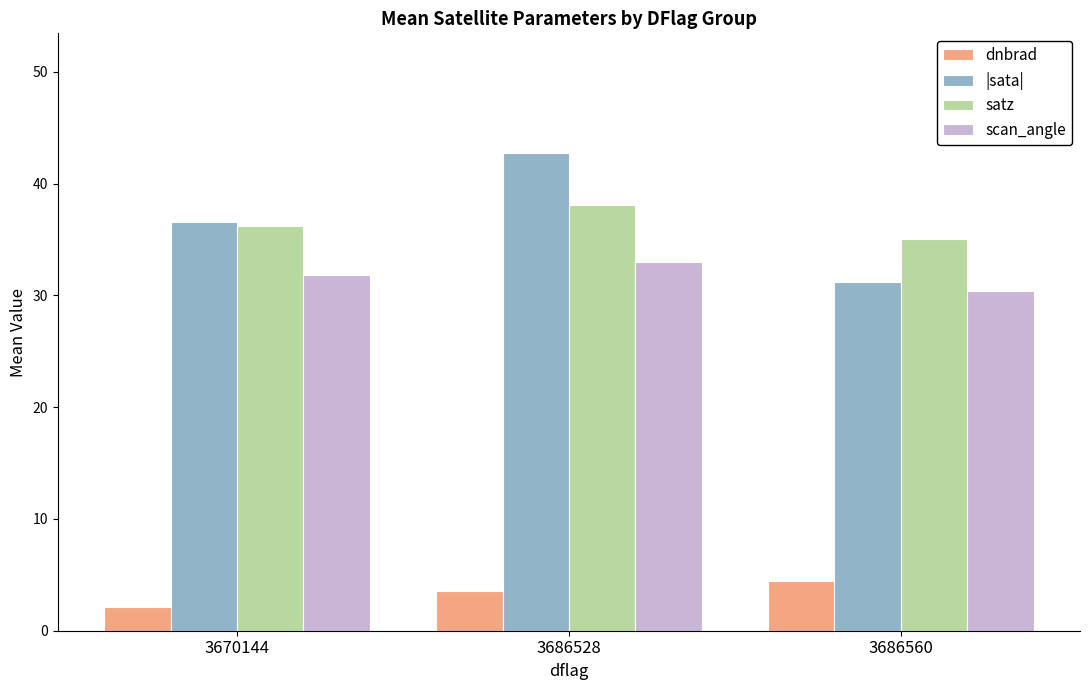

Which series has the widest spread of values?

|sata|